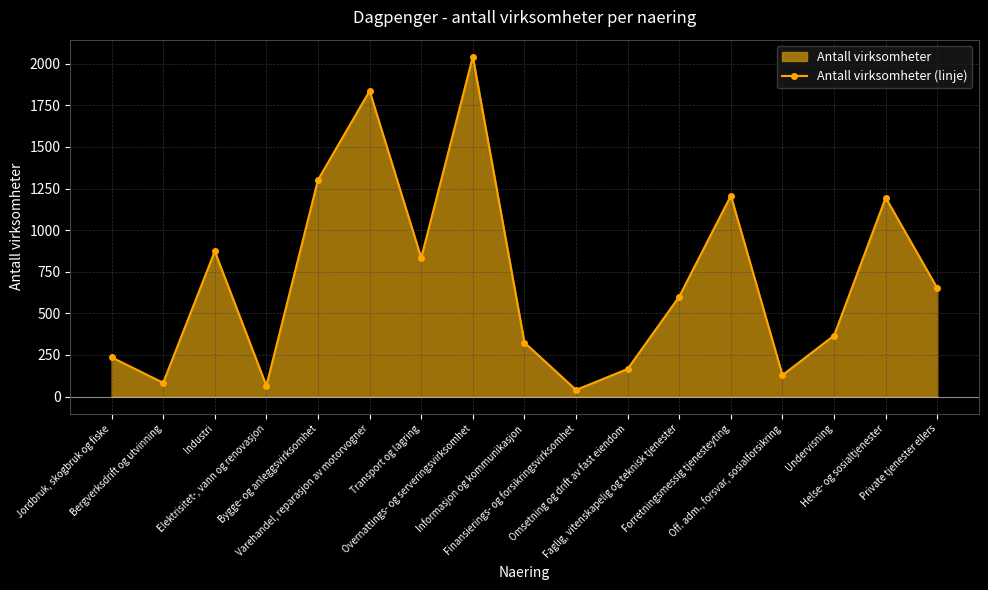

Rank the categories by value from lowest to highest.

Finansierings- og forsikringsvirksomhet, Elektrisitet-, vann og renovasjon, Bergverksdrift og utvinning, Off. adm., forsvar, sosialforsikring, Omsetning og drift av fast eiendom, Jordbruk, skogbruk og fiske, Informasjon og kommunikasjon, Undervisning, Faglig, vitenskapelig og teknisk tjenester, Private tjenester ellers, Transport og lagring, Industri, Helse- og sosialtjenester, Forretningsmessig tjenesteyting, Bygge- og anleggsvirksomhet, Varehandel, reparasjon av motorvogner, Overnattings- og serveringsvirksomhet